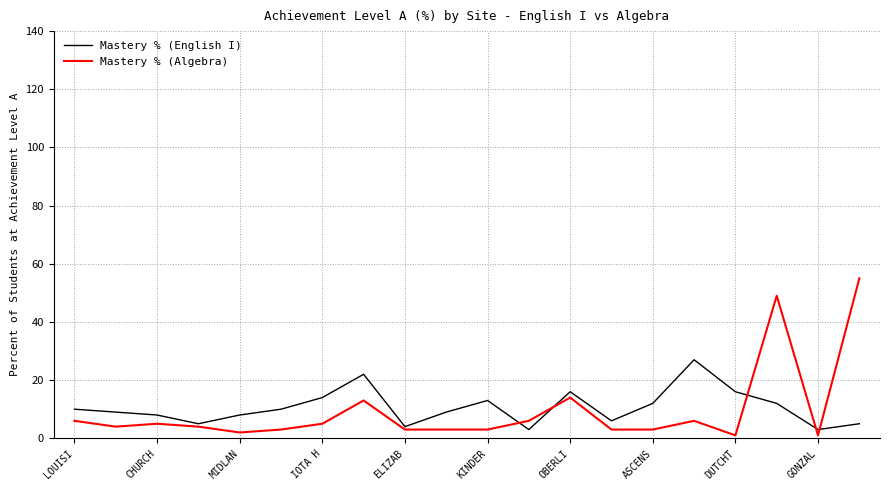

List the series in order of their peak value, highest first.

Mastery % (Algebra), Mastery % (English I)